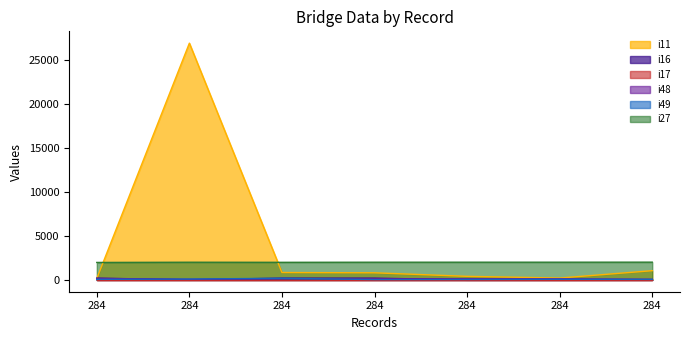

What is the minimum value shown in the chart?

3